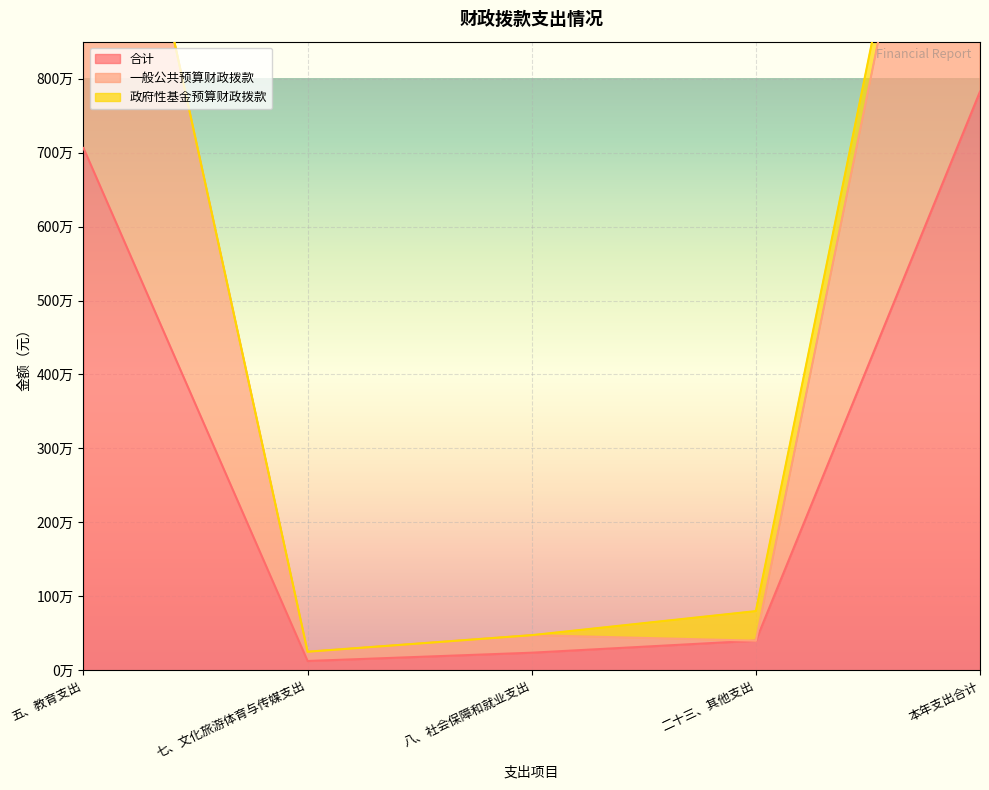

What is the label of the 2nd point from the left?

七、文化旅游体育与传媒支出